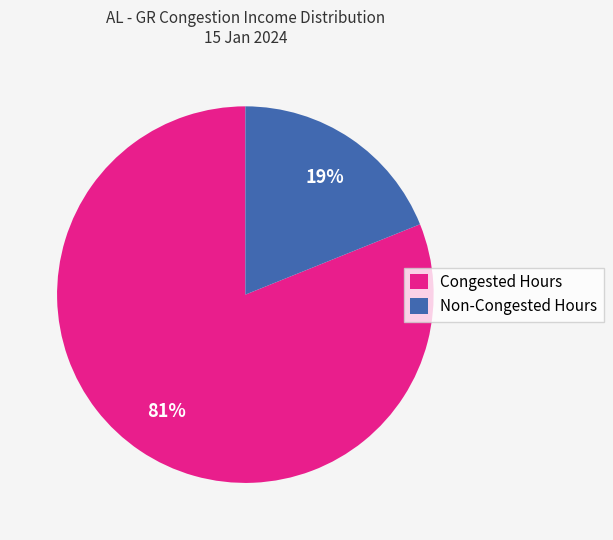

Is there a majority slice in this chart?

Yes